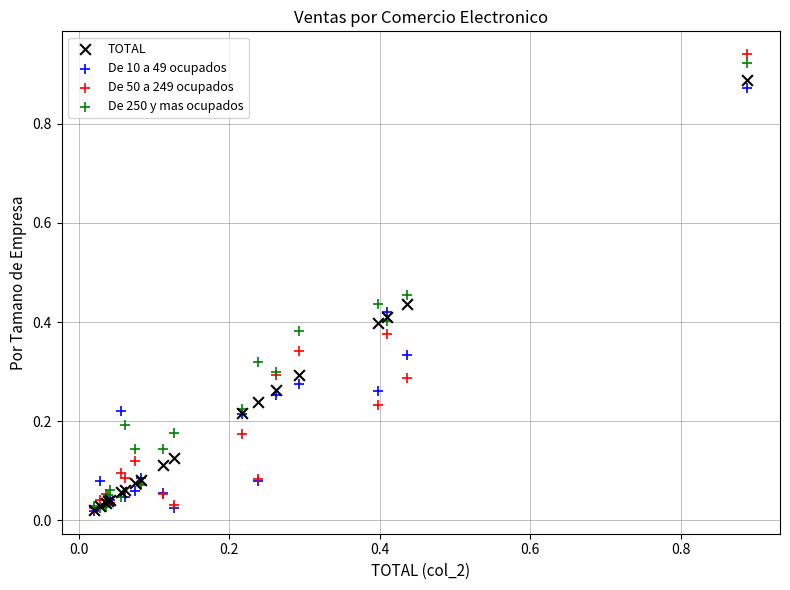

What are all the series names shown in the legend?

TOTAL, De 10 a 49 ocupados, De 50 a 249 ocupados, De 250 y mas ocupados